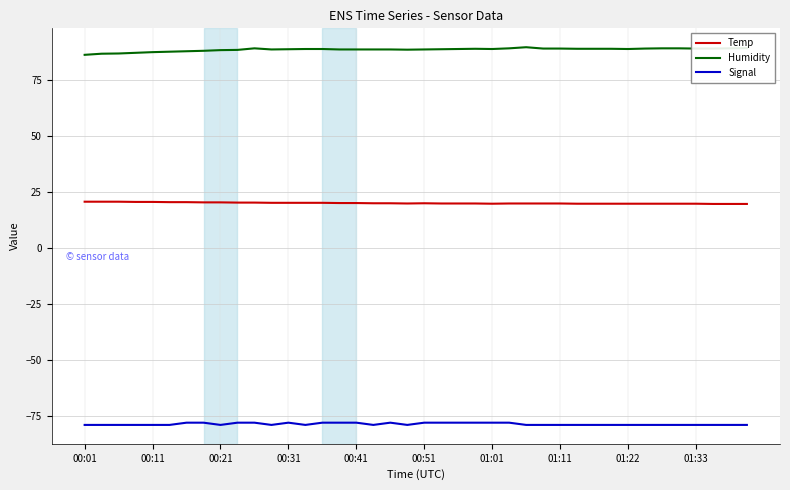

True or false: Humidity and Signal cross at least once.

False